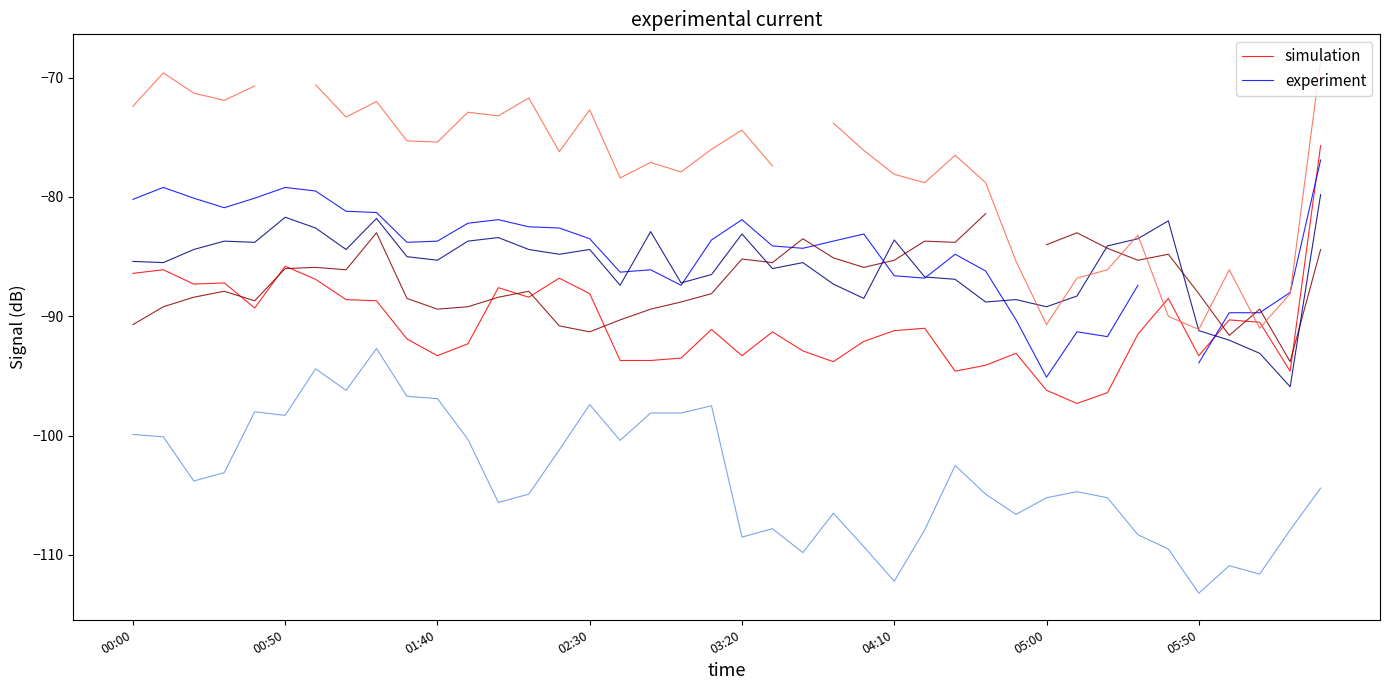

What are all the series names shown in the legend?

simulation, experiment